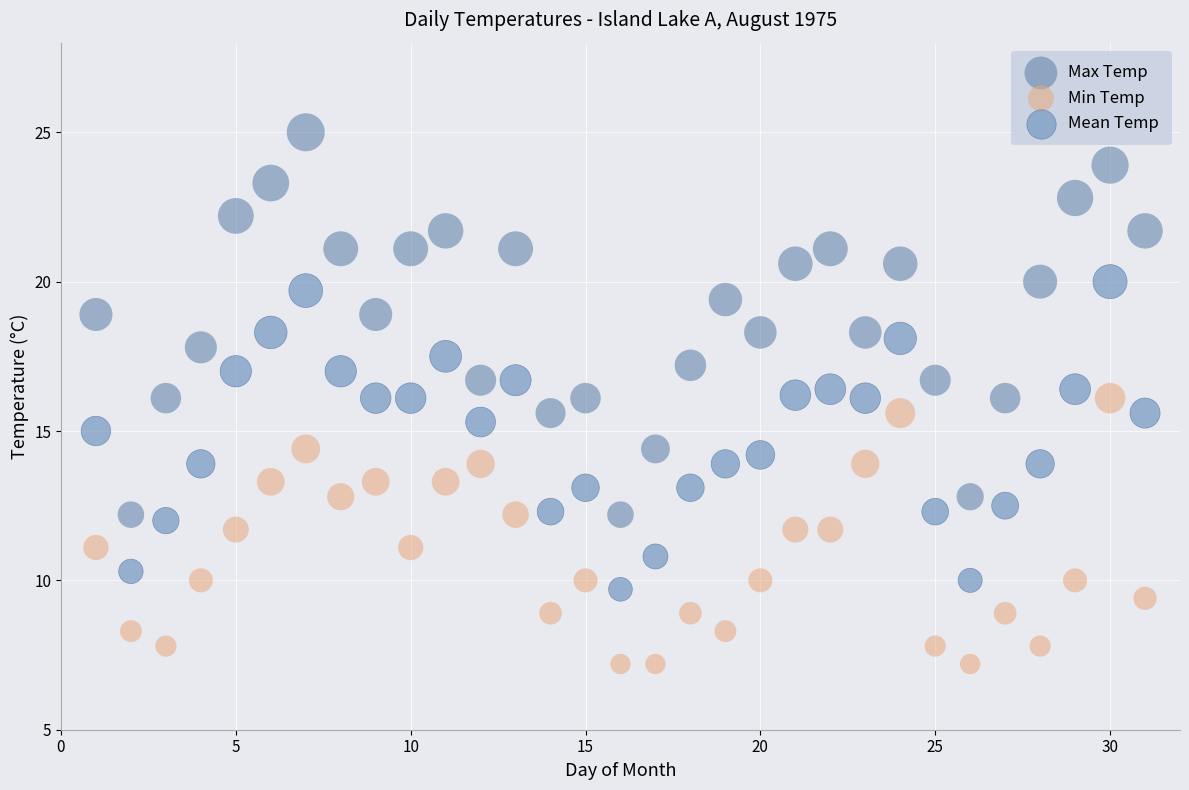

Which series reaches the minimum Y coordinate?

Min Temp